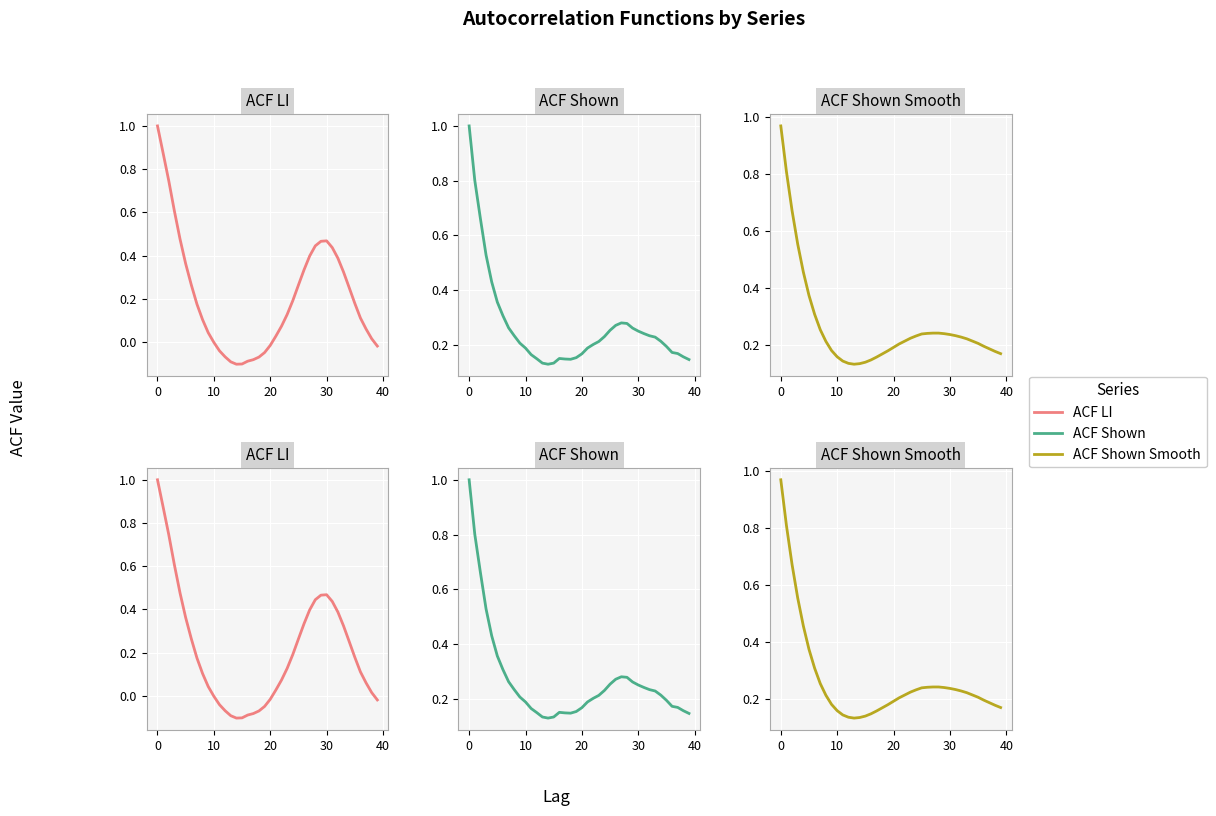

Which series has the largest total across all categories?

ACF Shown Smooth